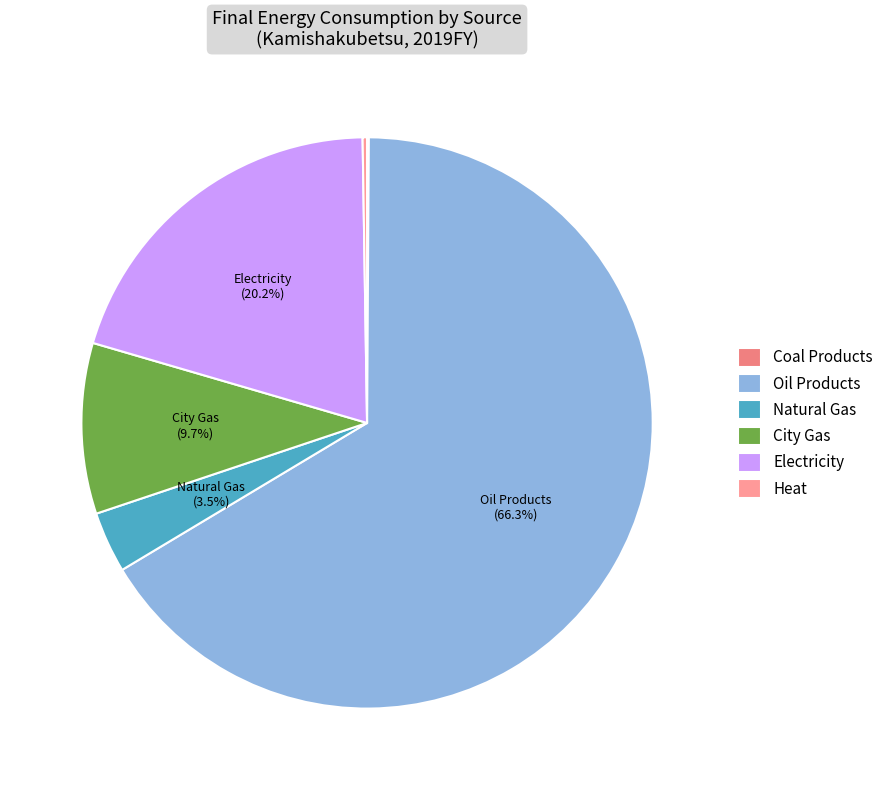

What is the largest slice in the pie chart?

Oil Products